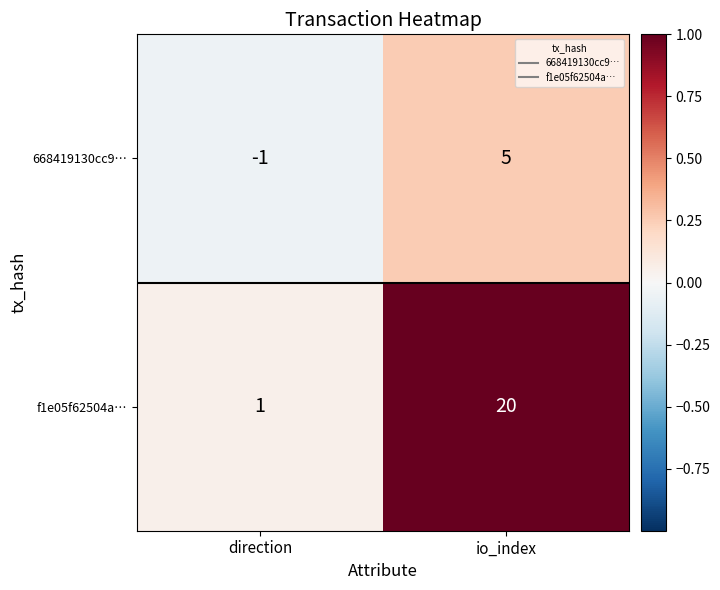

How many data points in f1e05f62504a… are less than 20?

1